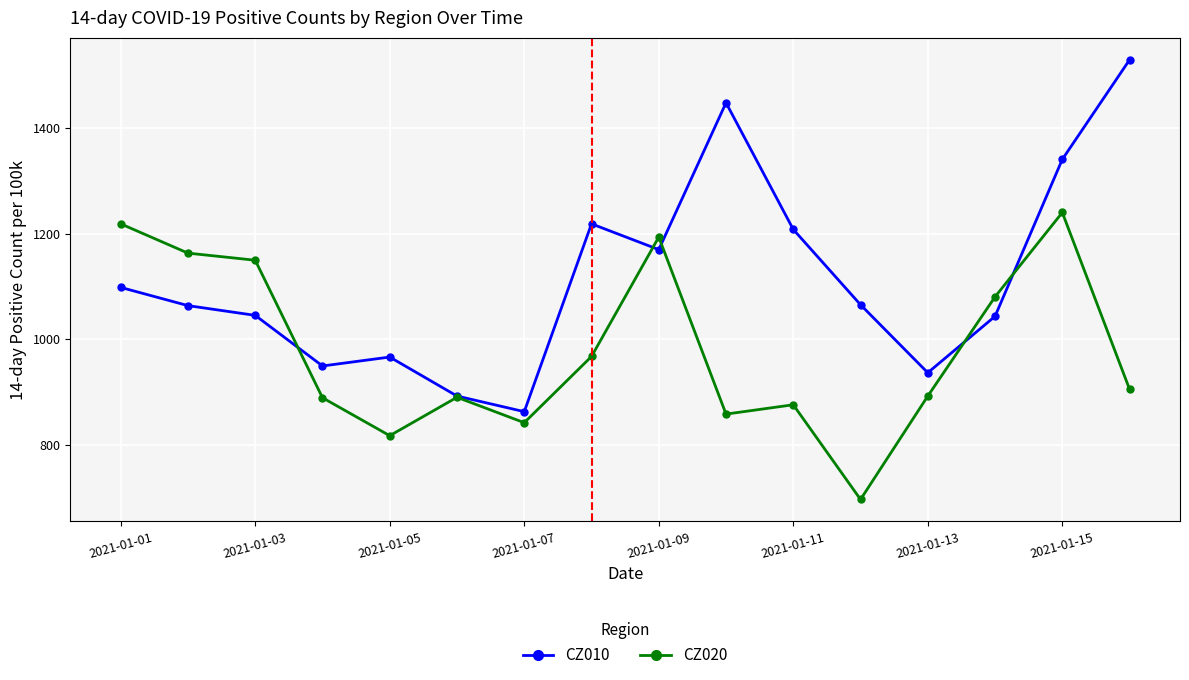

What is the value of the CZ010 point at the 15th from the left?

1340.3